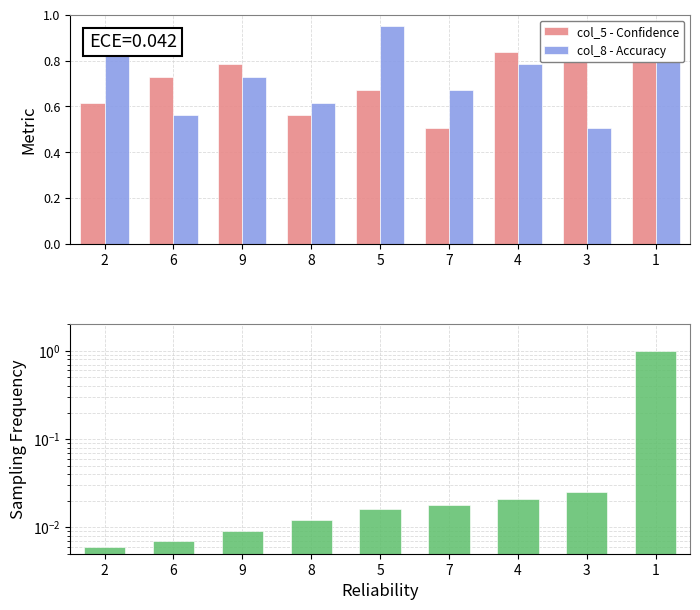

Are the bars grouped side by side (vs. stacked)?

Yes